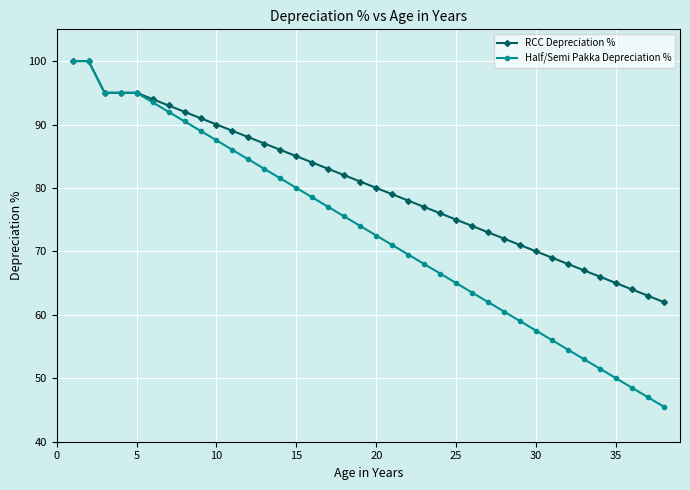

How many lines are shown in the chart?

2